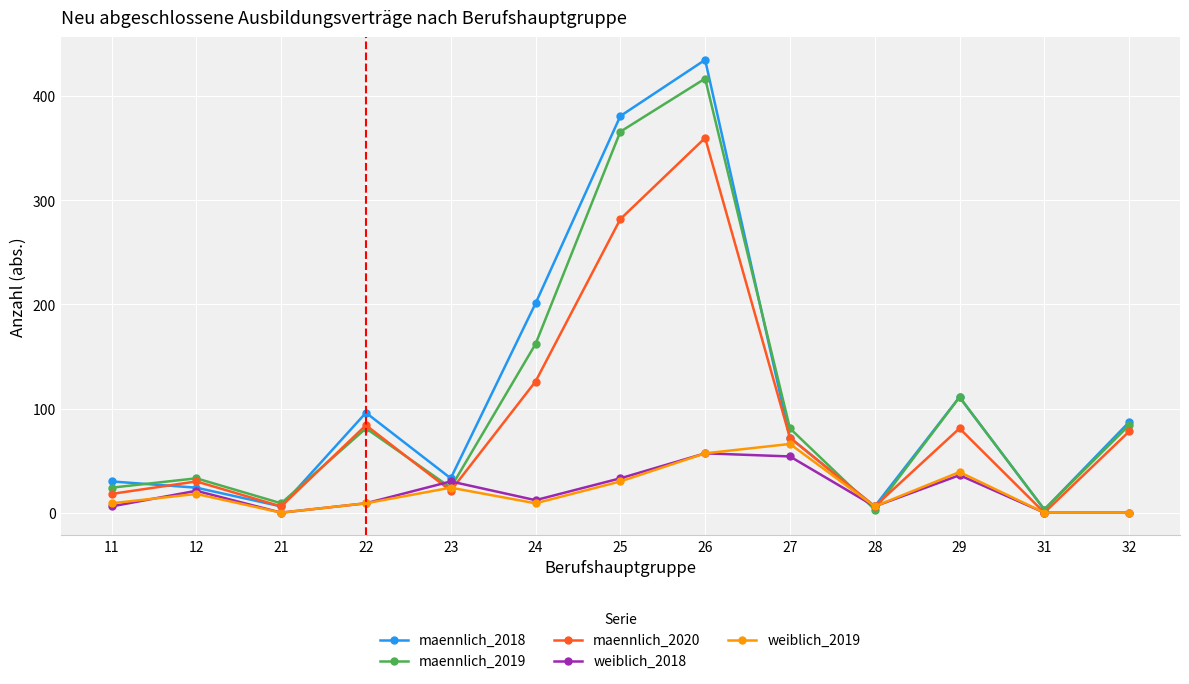

Is it true that maennlich_2019 equals 33 at 12?

True